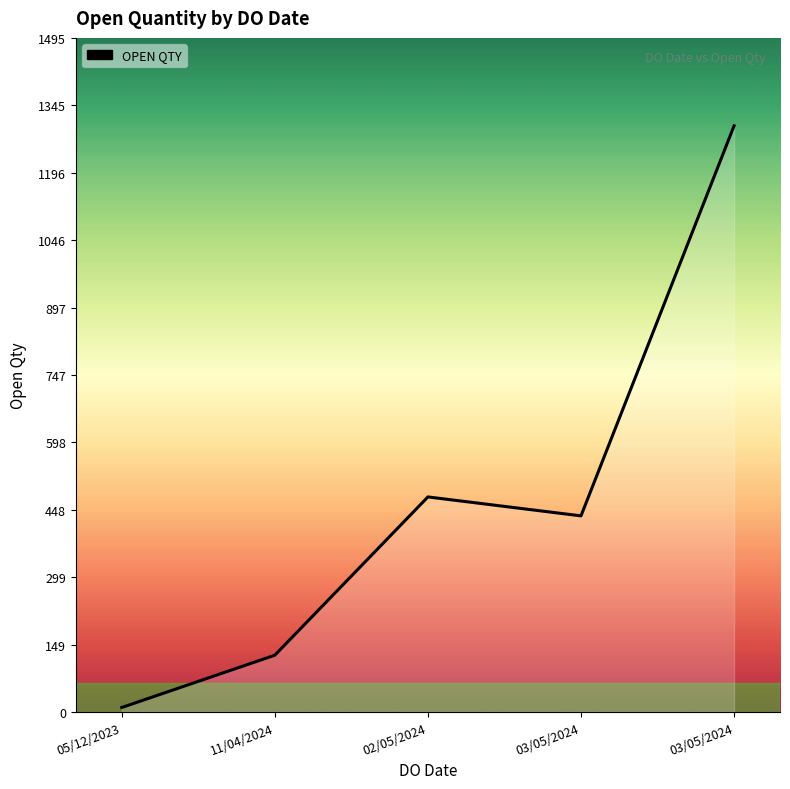

Rank the categories by value from highest to lowest.

03/05/2024, 02/05/2024, 03/05/2024, 11/04/2024, 05/12/2023